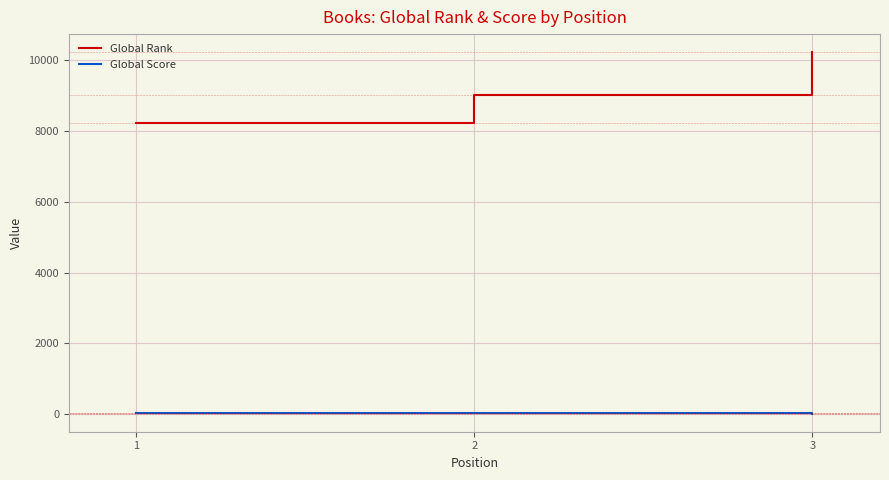

Is the value of Global Rank at 2 greater than the value of Global Score at 1?

Yes